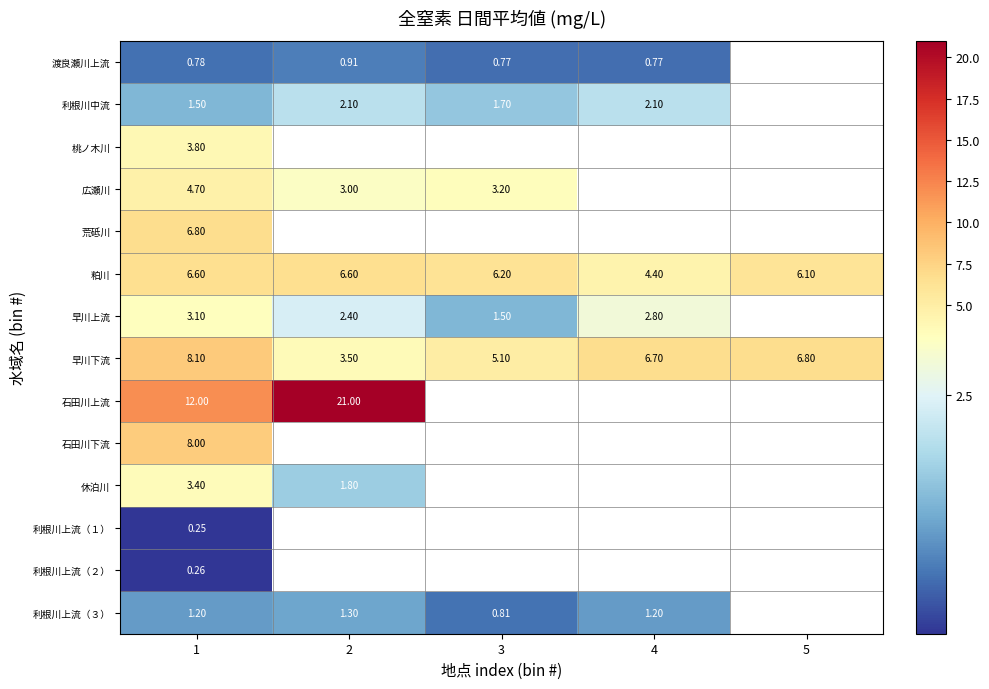

How many 利根川中流 values are between 1 and 2?

2